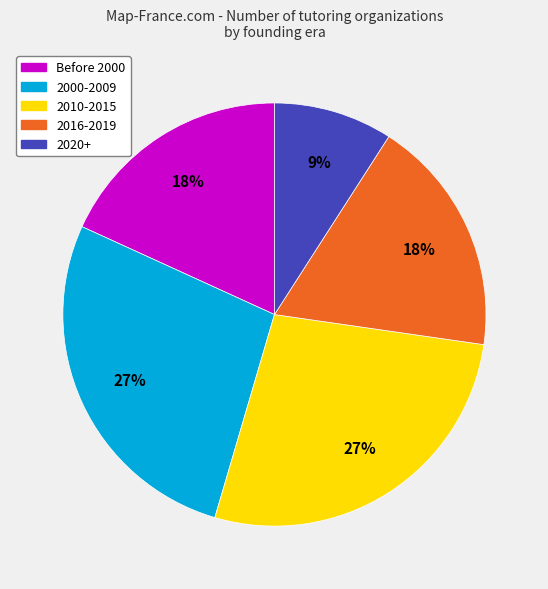

To the nearest percent, what is the average slice percentage?

20%